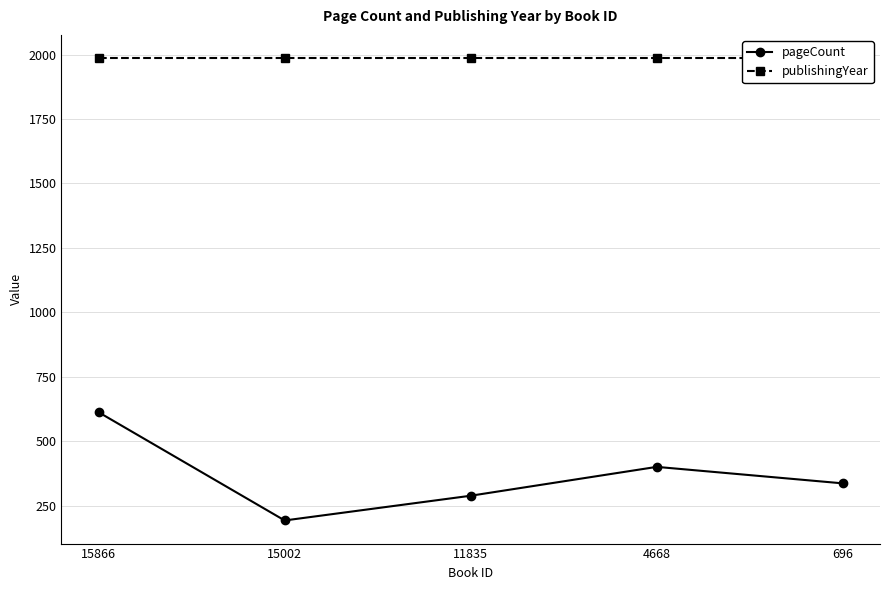

How many lines are shown in the chart?

2